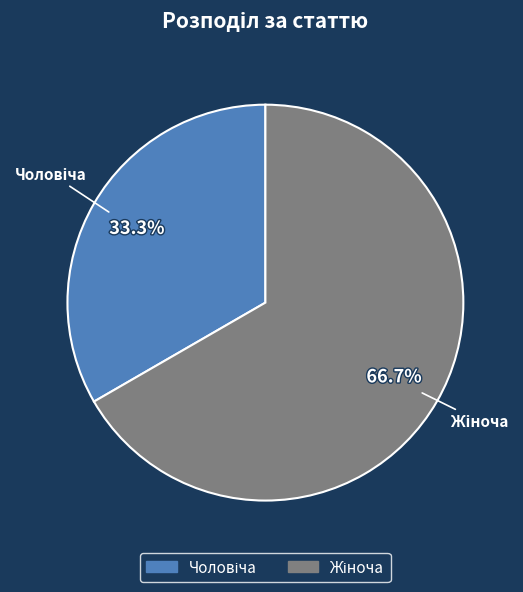

Does any single category account for the majority?

Yes